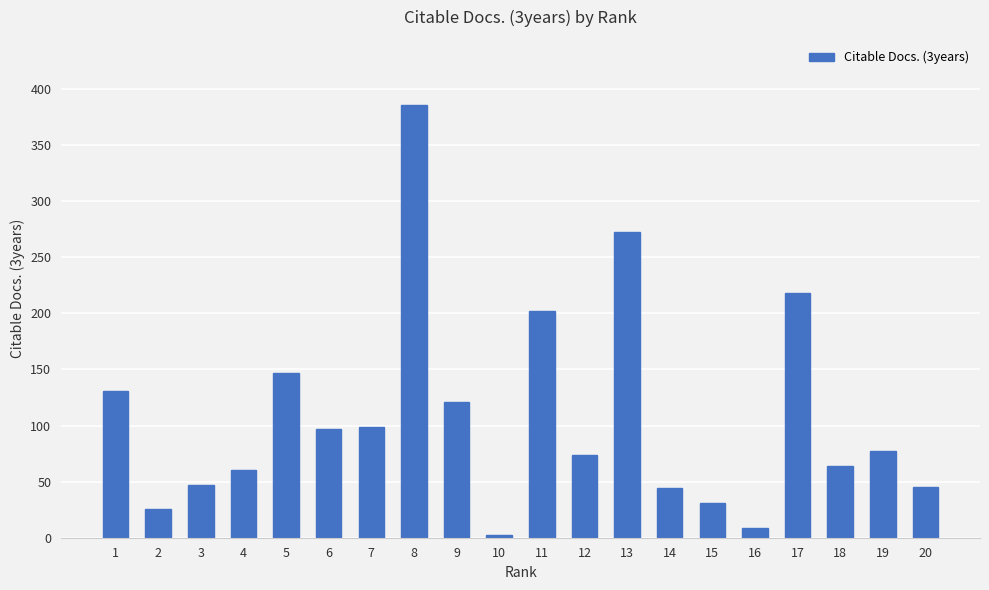

How many values are below 77?

10